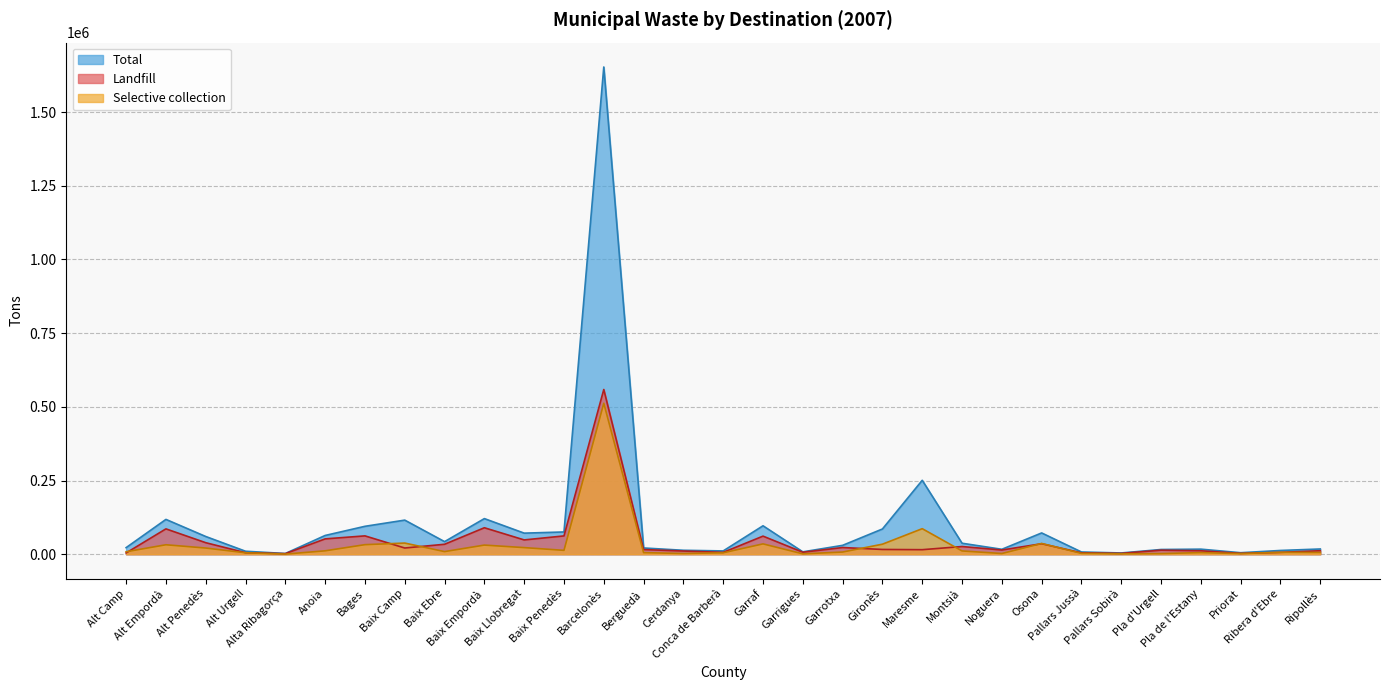

What are all the series names shown in the legend?

Total, Landfill, Selective collection